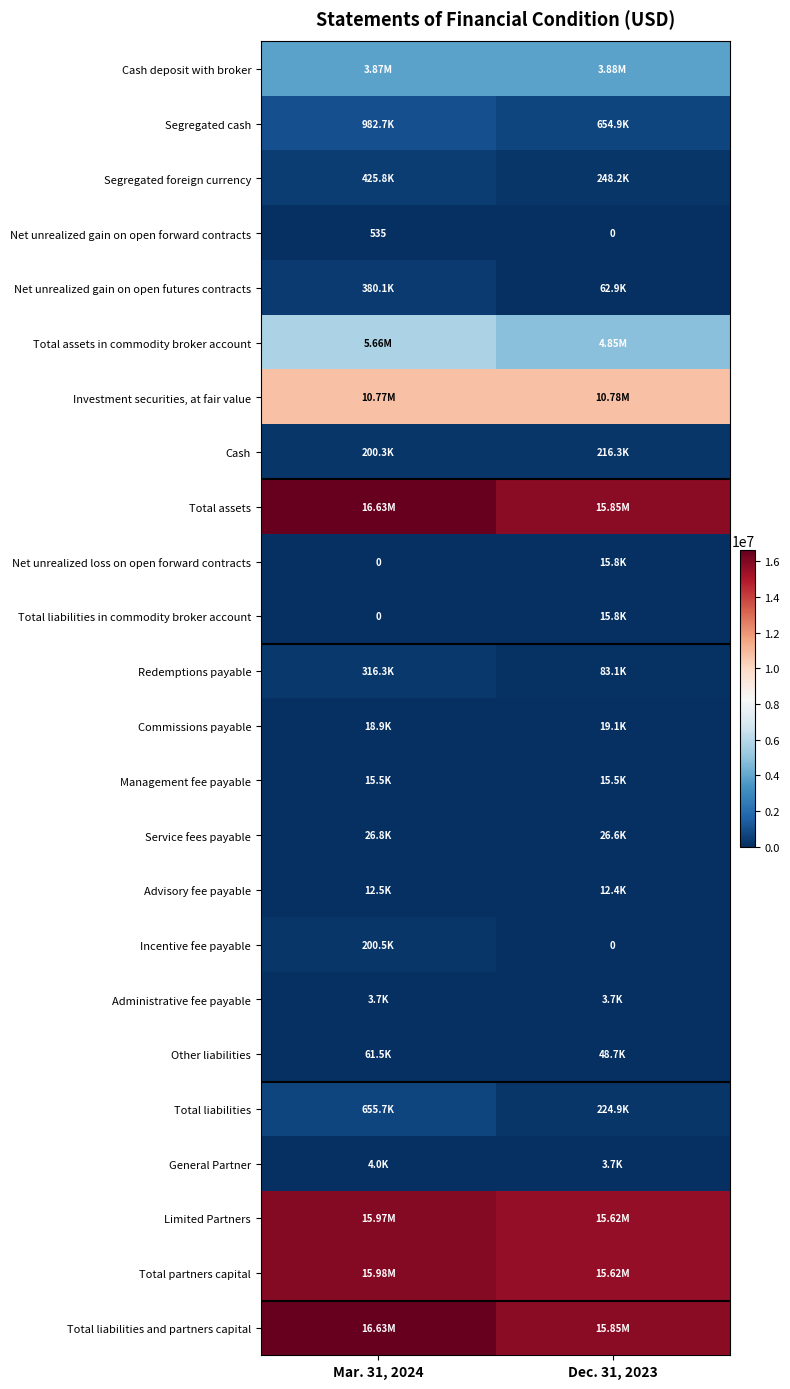

Between Mar. 31, 2024 and Dec. 31, 2023, which series saw the biggest shift?

Total assets in commodity broker account